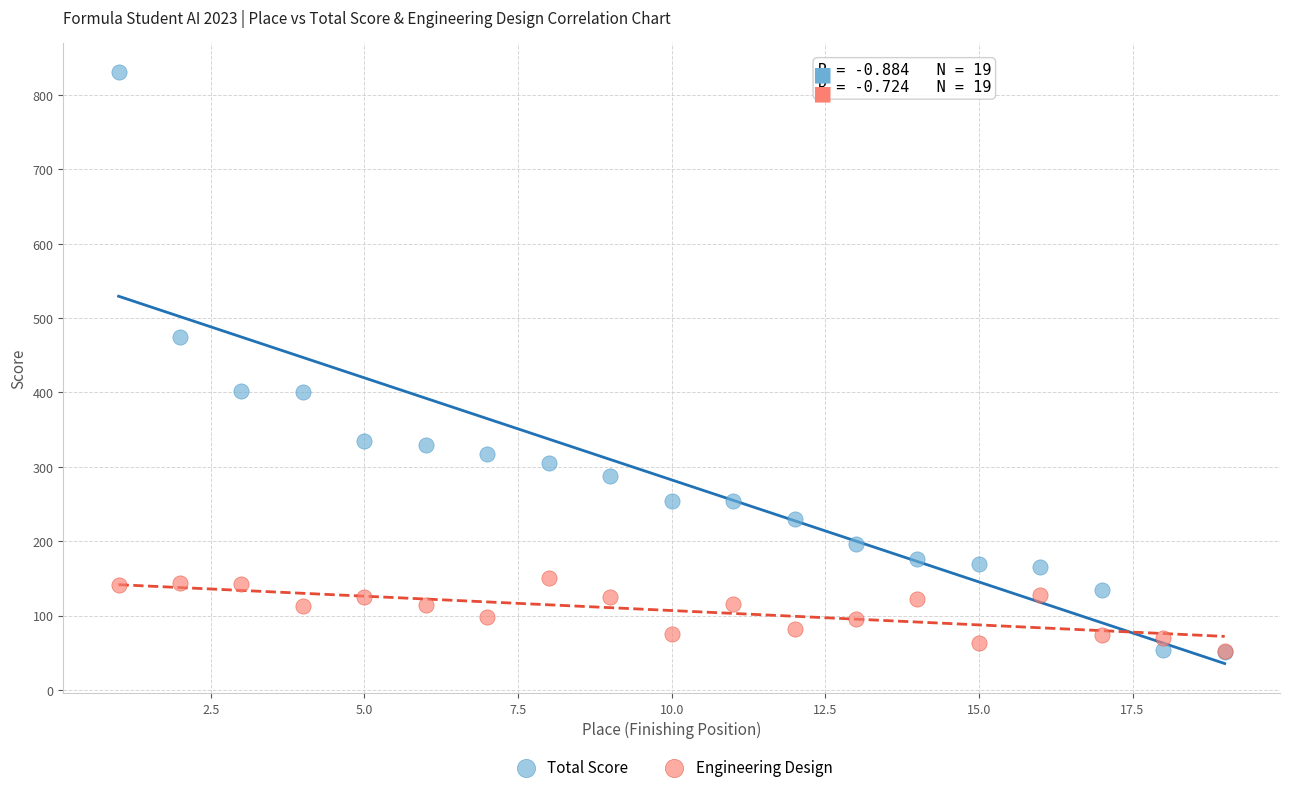

What are all the series names shown in the legend?

Total Score, Engineering Design